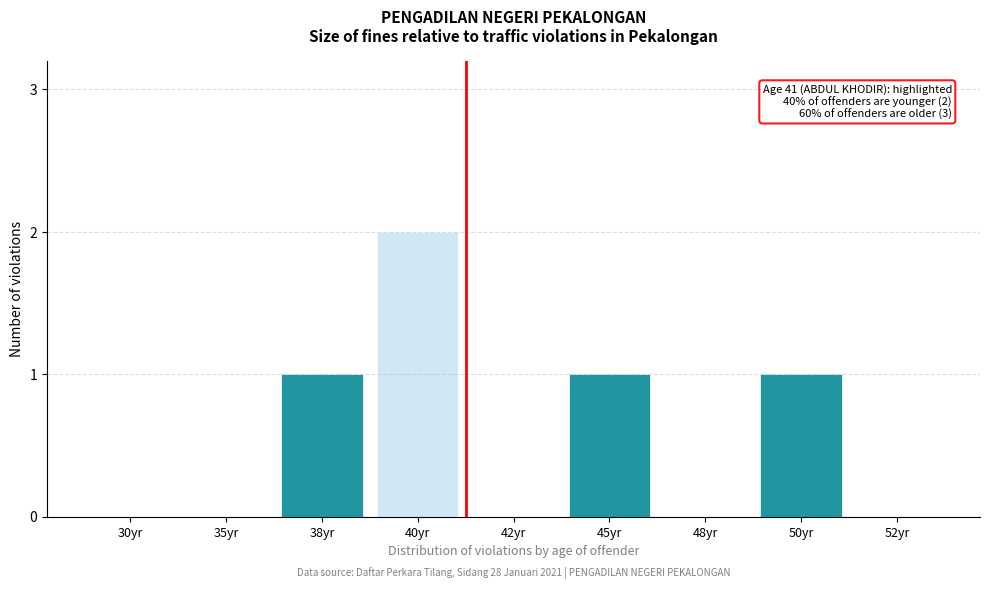

Reading left to right, extract all data points from this chart.

30yr=0	35yr=0	38yr=1	40yr=2	42yr=0	45yr=1	48yr=0	50yr=1	52yr=0